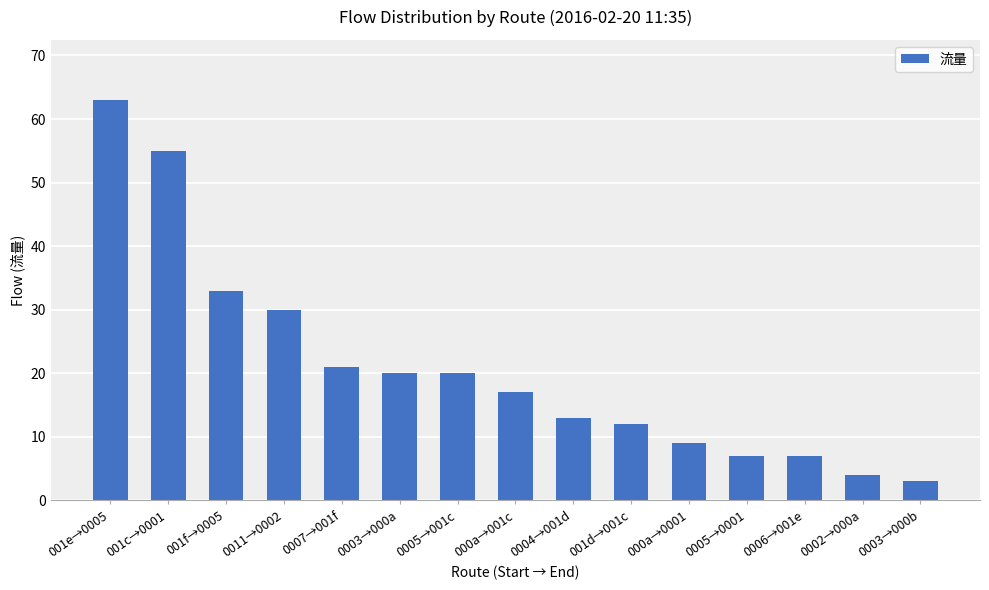

Reading left to right, what are all the values shown in this chart?

001e→0005=63	001c→0001=55	001f→0005=33	0011→0002=30	0007→001f=21	0003→000a=20	0005→001c=20	000a→001c=17	0004→001d=13	001d→001c=12	000a→0001=9	0005→0001=7	0006→001e=7	0002→000a=4	0003→000b=3